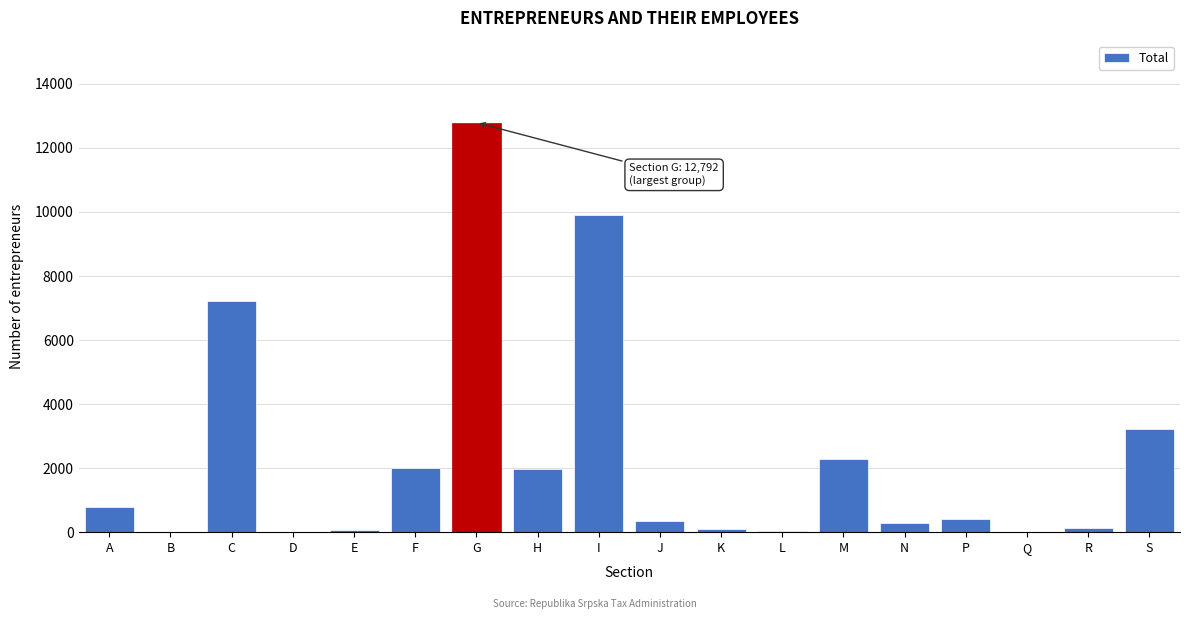

Between L and M, which is larger?

M